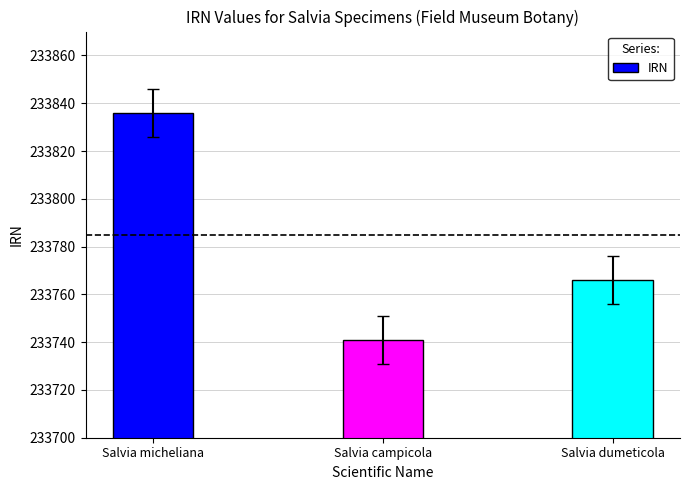

Between Salvia campicola and Salvia micheliana, which is larger?

Salvia micheliana